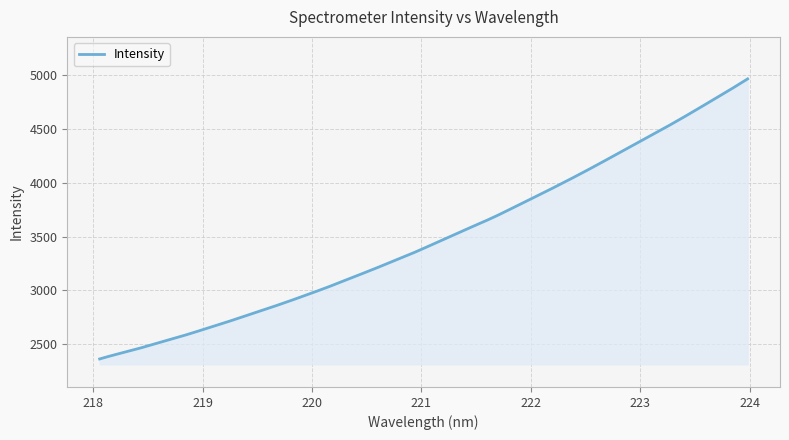

What is the smallest value displayed?

2363.1